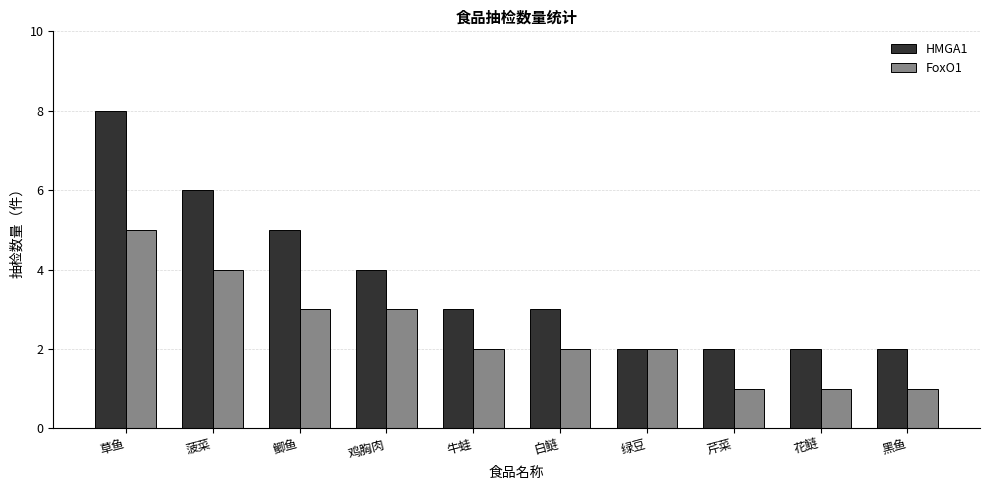

Which series has the largest total across all categories?

HMGA1